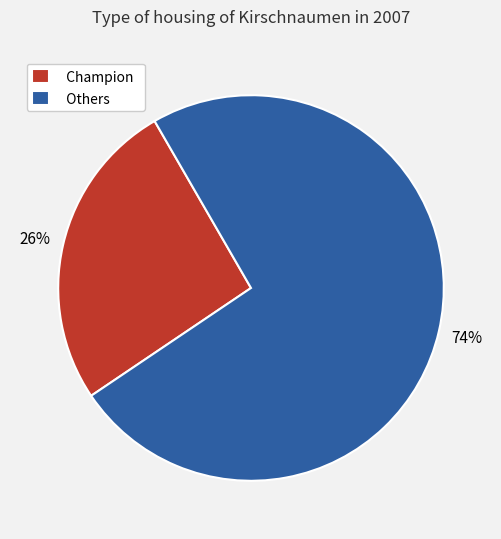

Between Others and Champion, which is larger?

Others